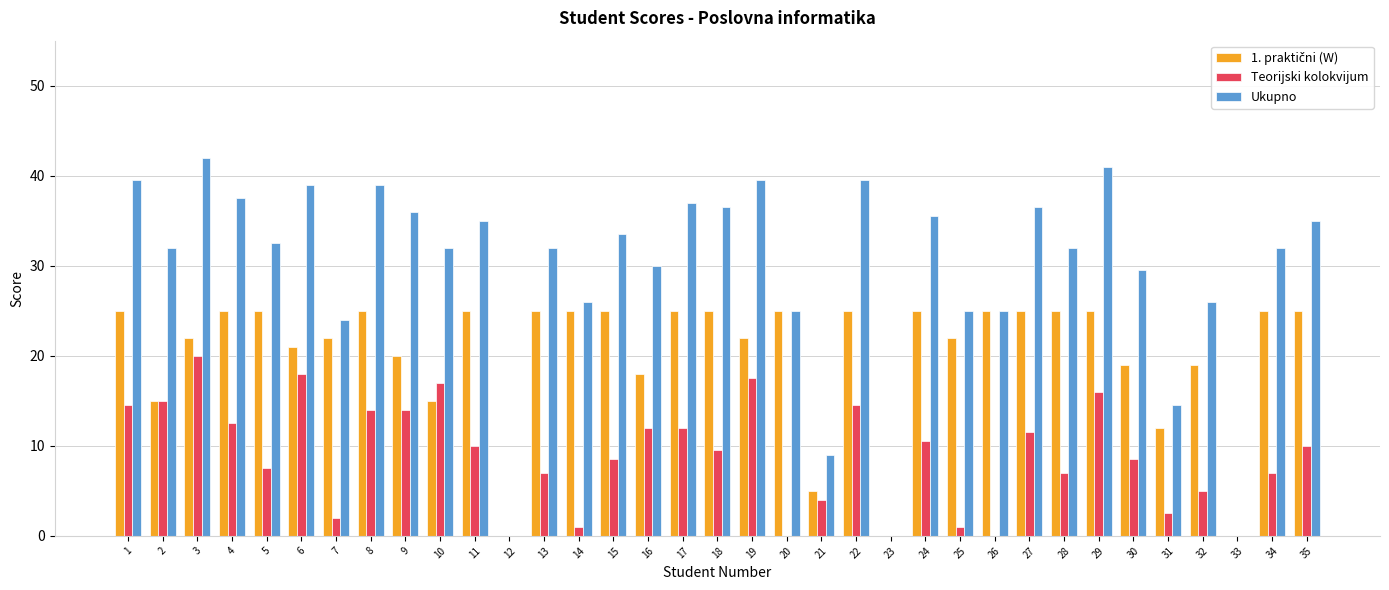

Which series has the largest total across all categories?

Ukupno